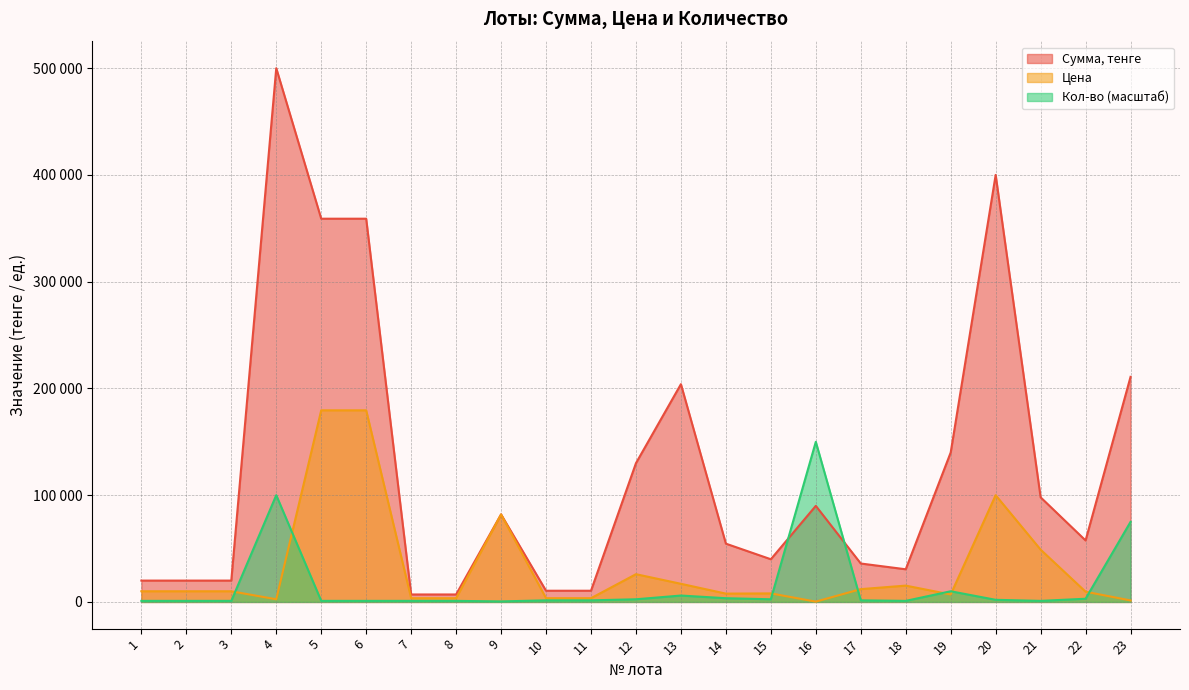

Read the Сумма, тенге value at 10.

10500.0